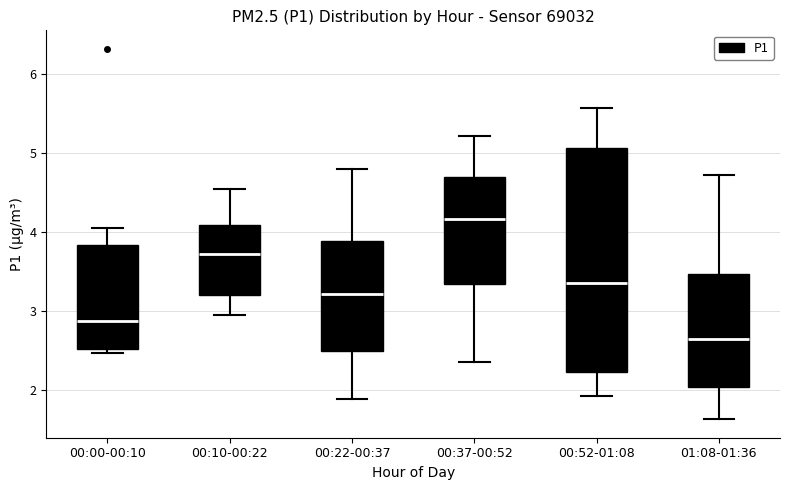

Comparing the boxes themselves (not the whiskers), which one is the tallest?

00:52-01:08